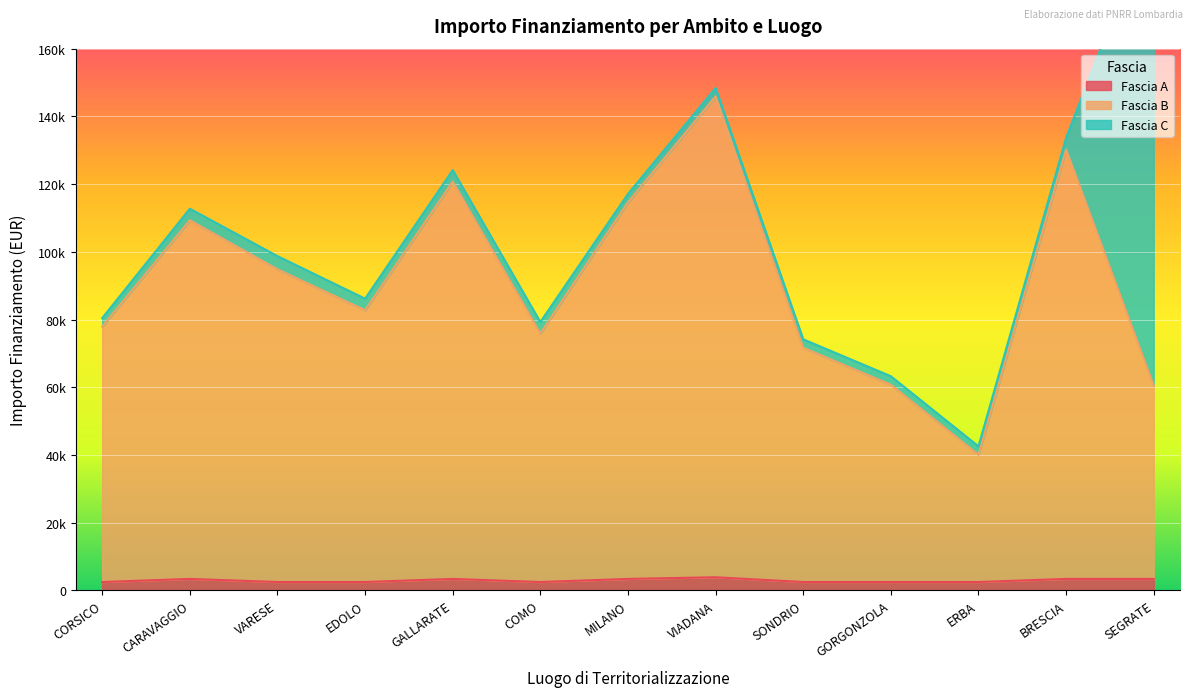

What is the difference between the Fascia A values at BRESCIA and CORSICO?

915.0